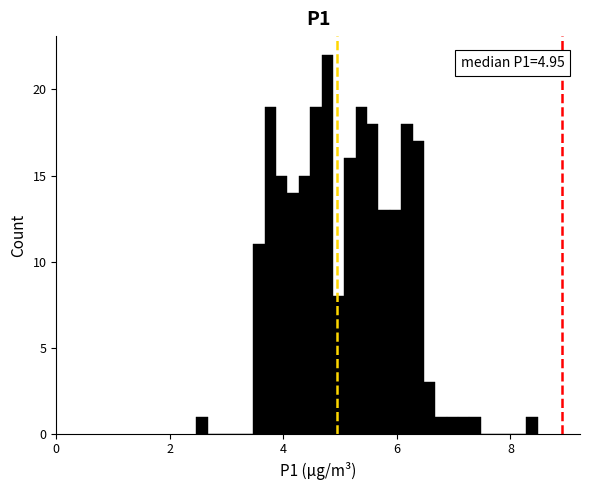

Read against the x-axis, roughly where is the centre of the tallest bar?

4.8